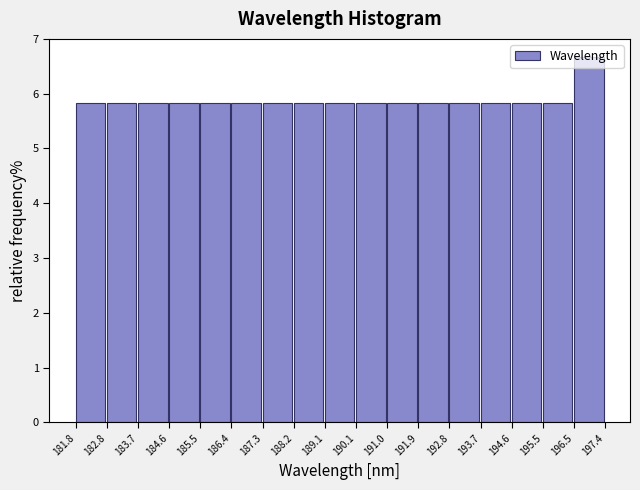

Over which range of the x-axis is the bar tallest?

196.5 to 197.4